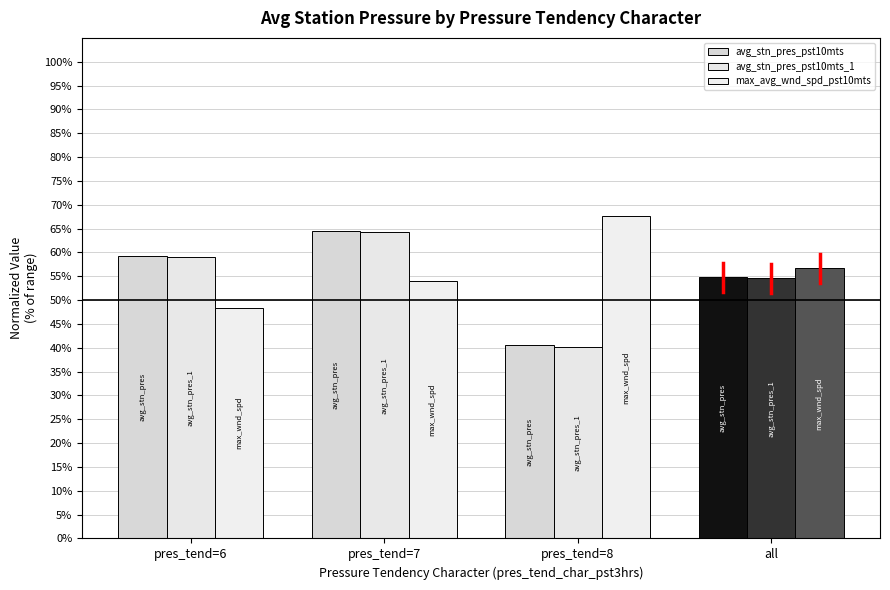

At how many categories does at least one series exceed 56?

4